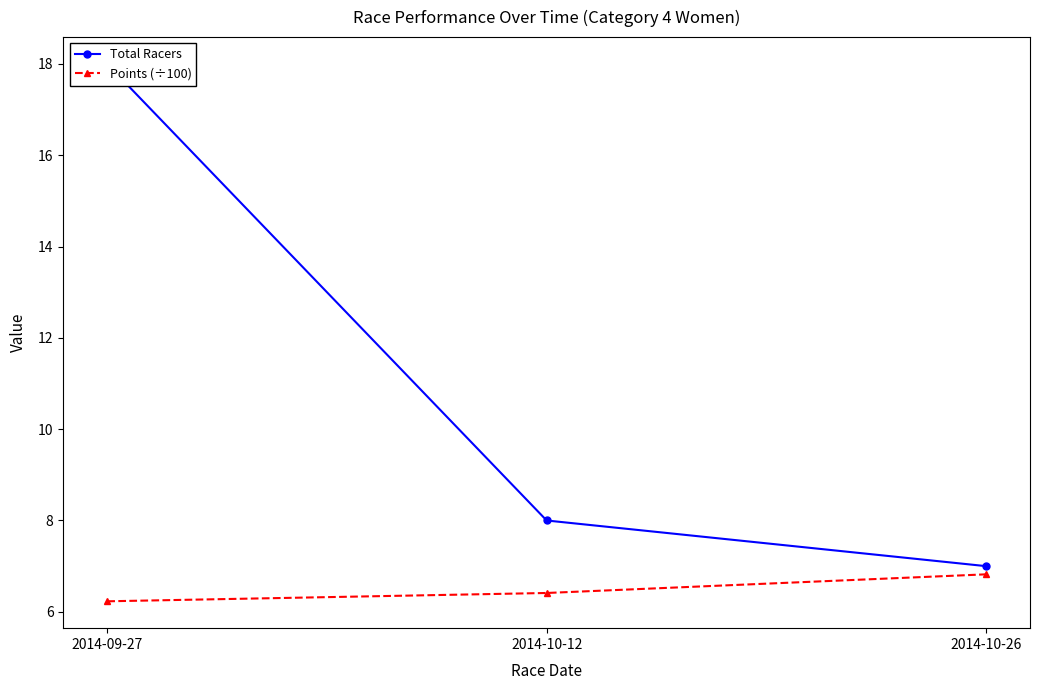

At which label is Points (÷100) closest to 6?

2014-09-27